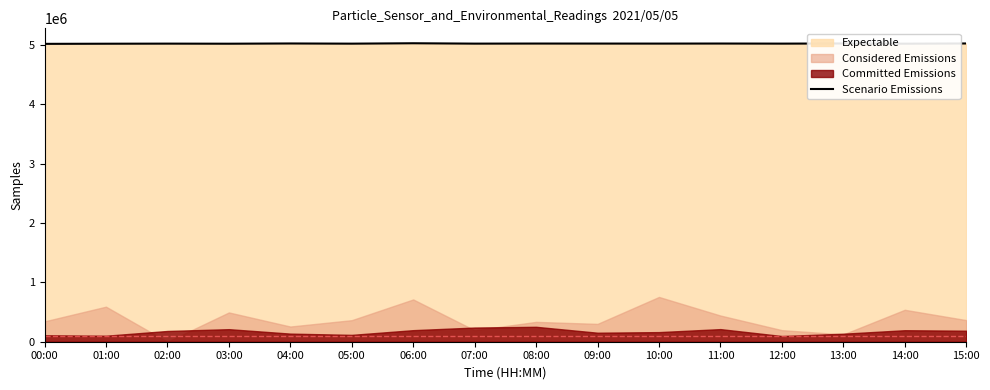

At which label does the data first exceed 5023579?

04:00